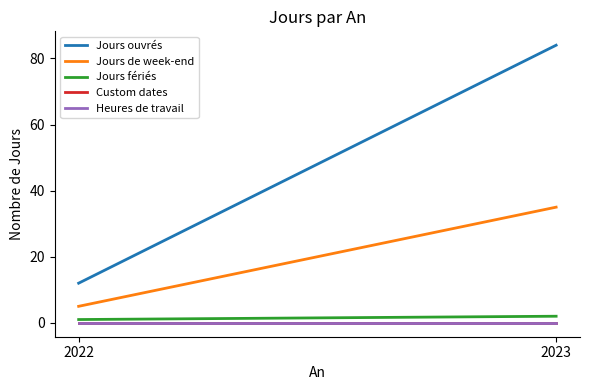

Which series has the largest range (max minus min)?

Jours ouvrés